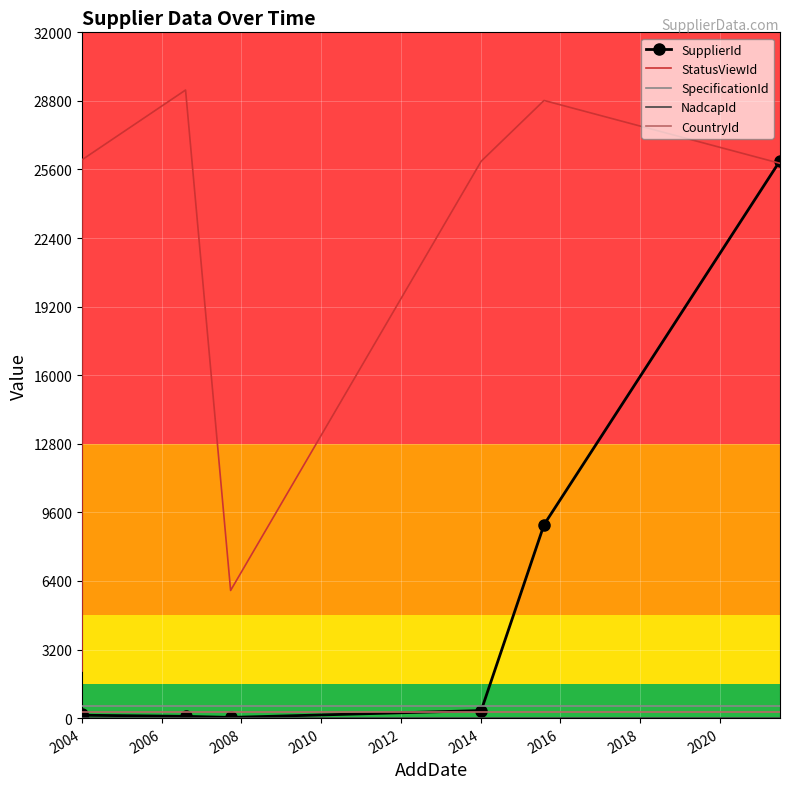

Reading left to right, what are all the values shown in this chart?

SupplierId: 171	58	134	82	32	351	9025	26006
StatusViewId: 2198	2378	26053	29308	5956	25986	28821	25887
SpecificationId: 576	576	576	576	576	576	576	576
NadcapId: 3	3	3	3	3	3	3	3
CountryId: 268	268	268	268	268	268	268	268